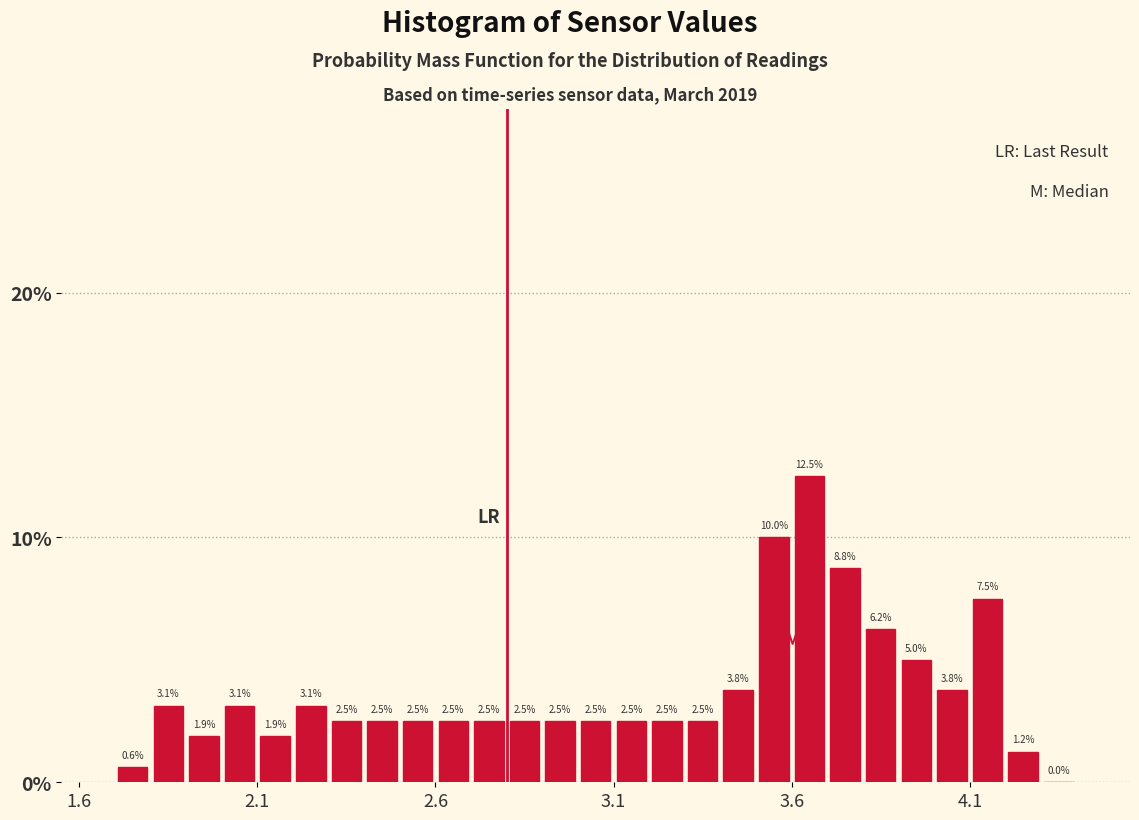

Around what value on the x-axis is the tallest bar? Give the approximate position of its centre, as read against the axis.

3.65